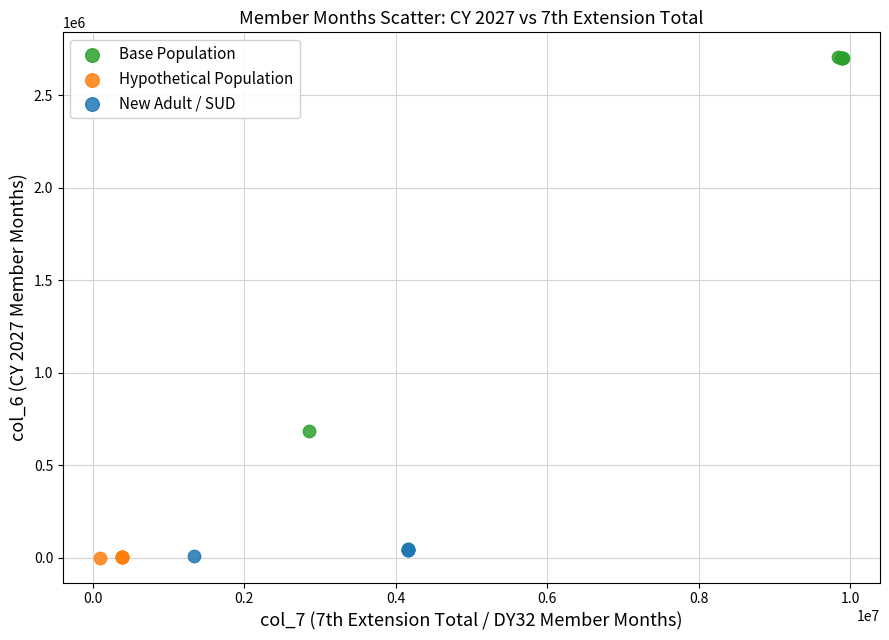

Which series has the largest Y range (max minus min)?

Base Population